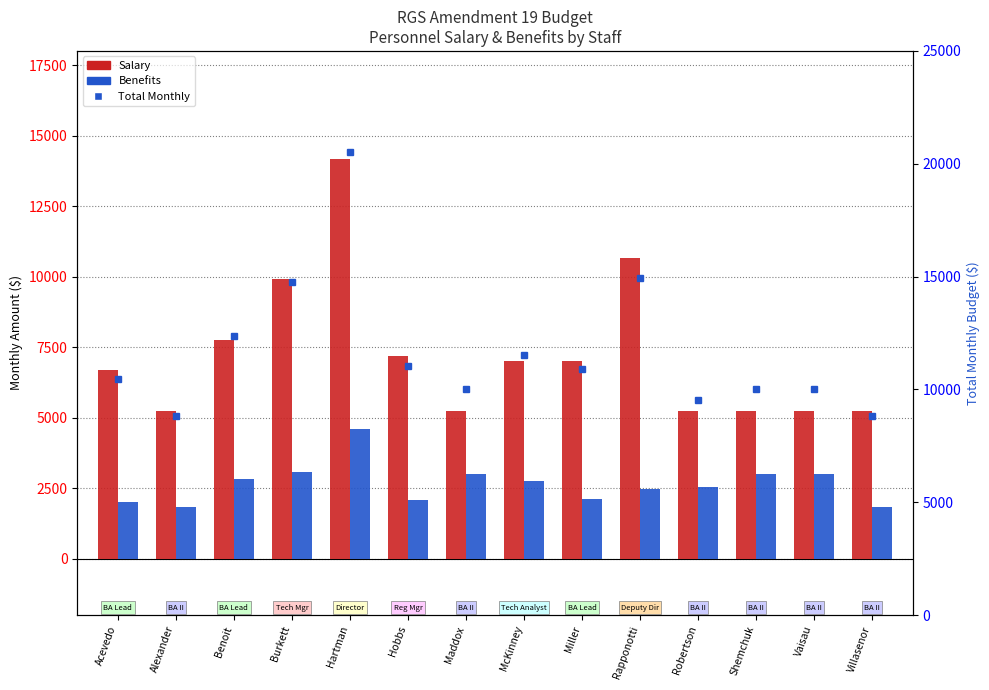

What is the total value across all series at McKinney?

21290.2